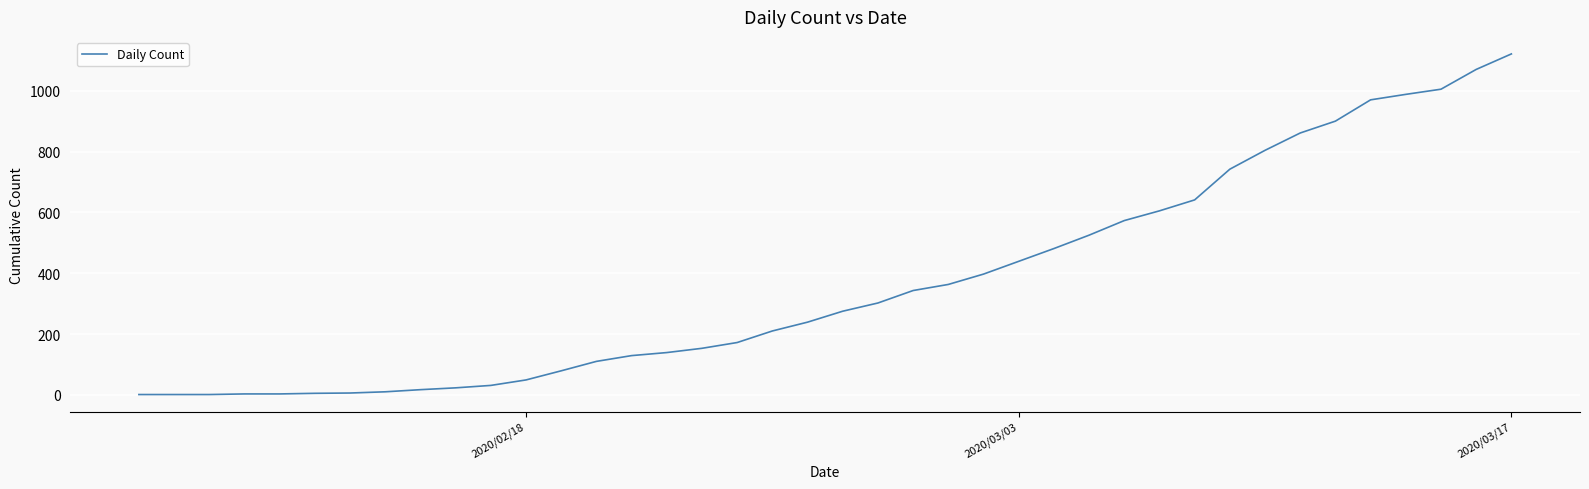

What is the average value?

370